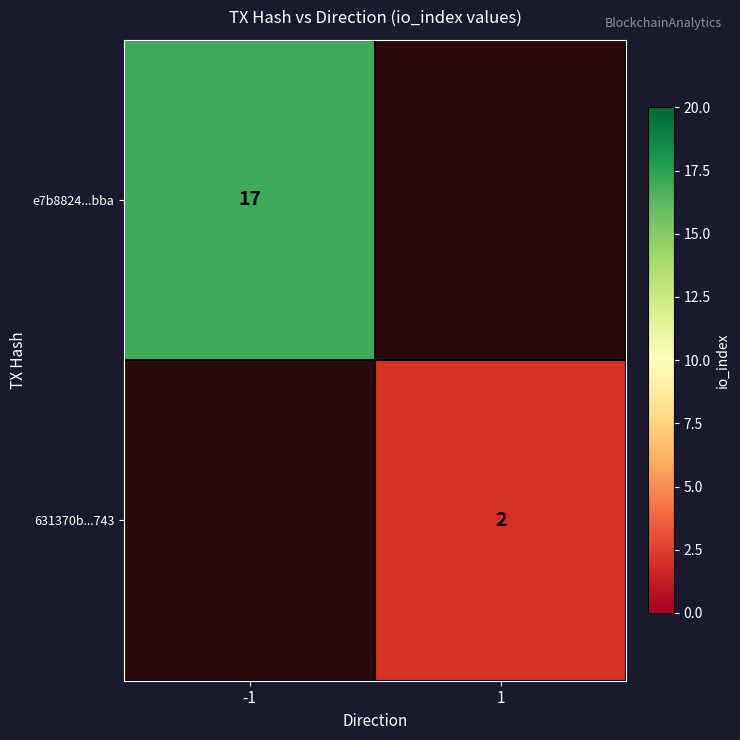

True or false: e7b8824...bba has a value of 17 at -1.

True